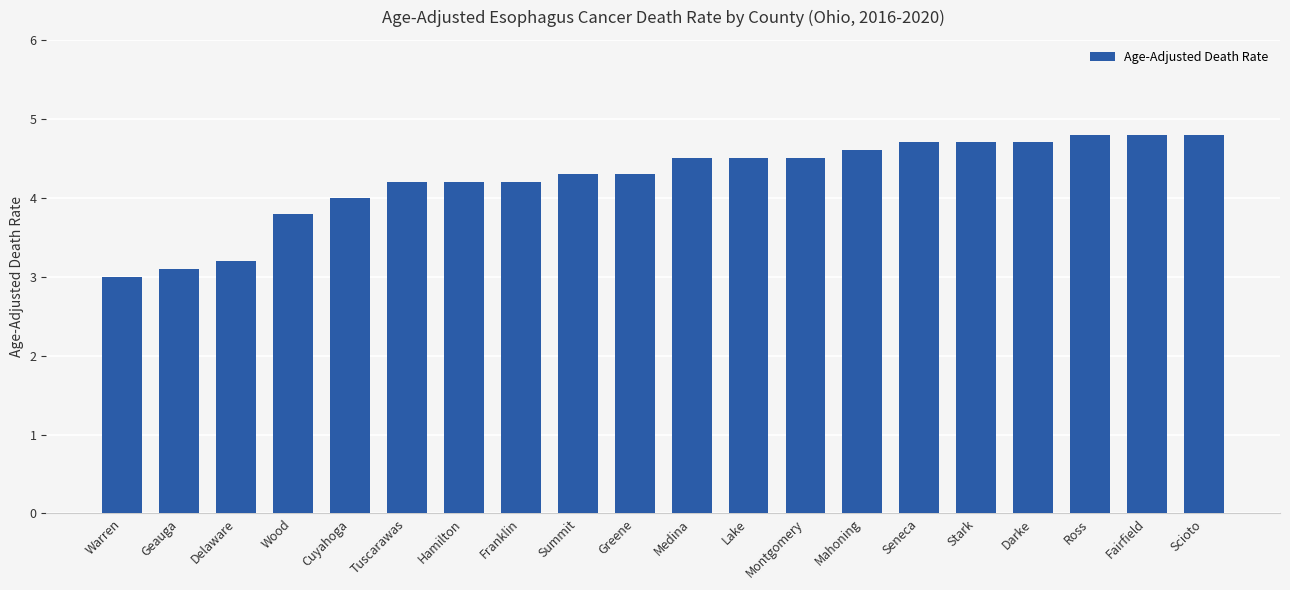

What position from the right is Tuscarawas?

15